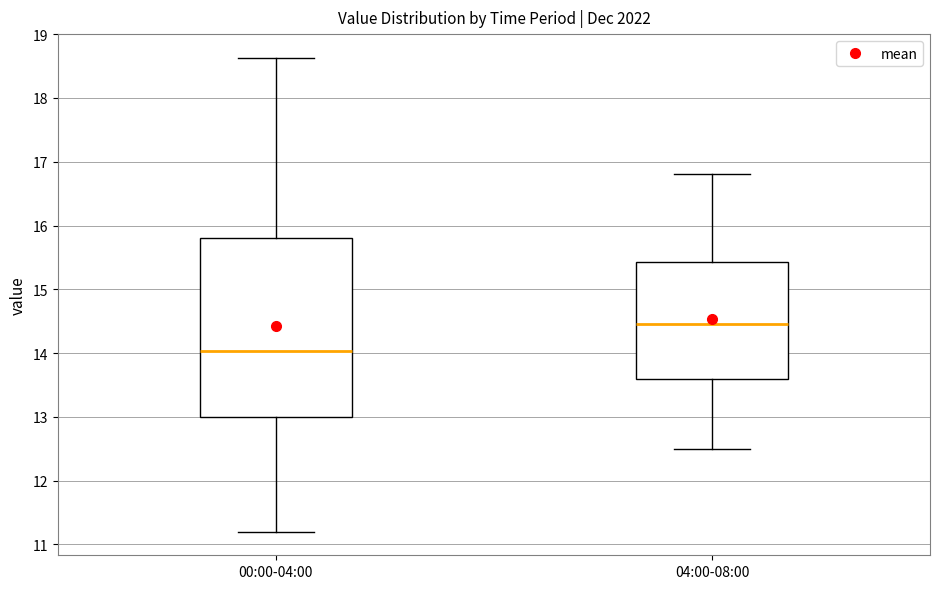

Comparing the boxes themselves (not the whiskers), which one is the tallest?

00:00-04:00